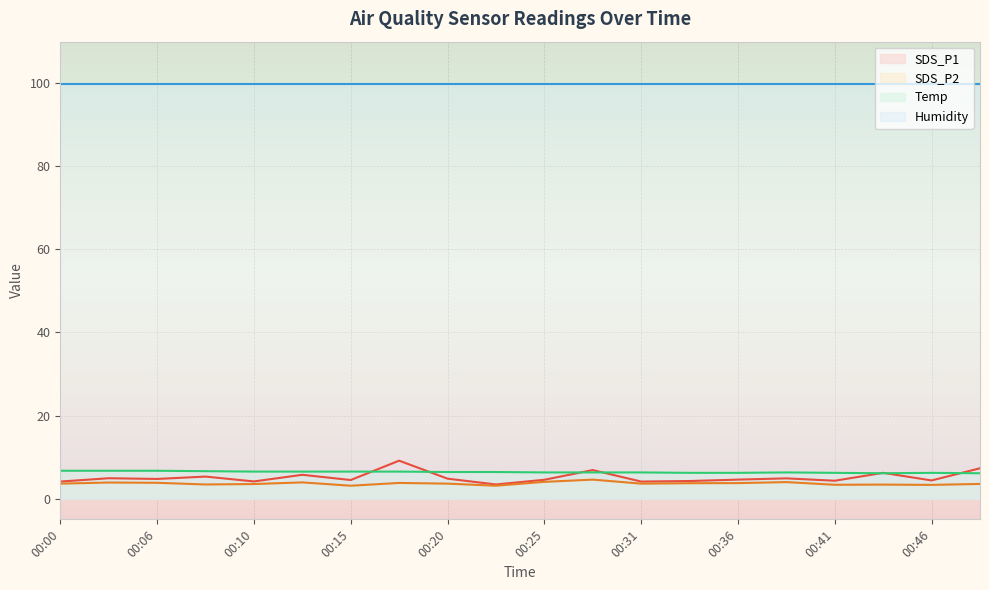

At which category is the sum across all series the highest?

00:18